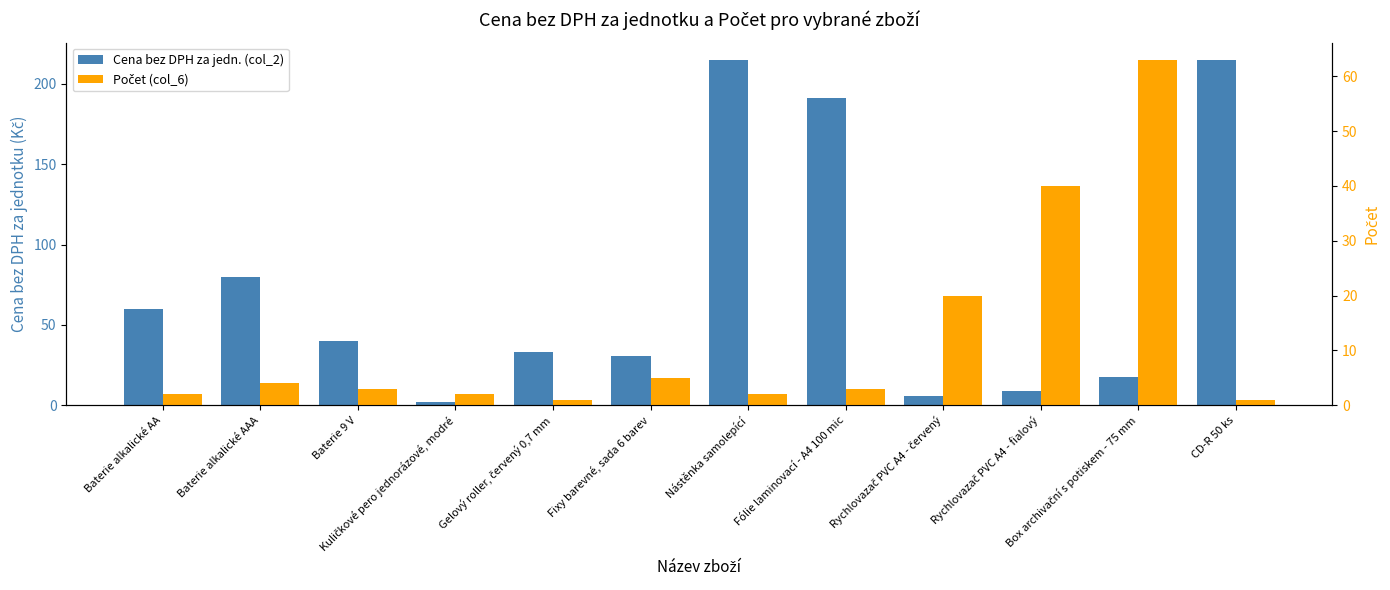

What position from the left is Baterie 9 V?

3